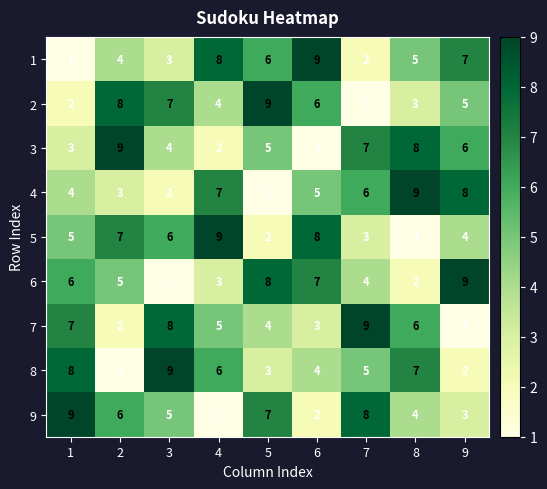

What is the difference between the 5 values at 7 and 6?

5